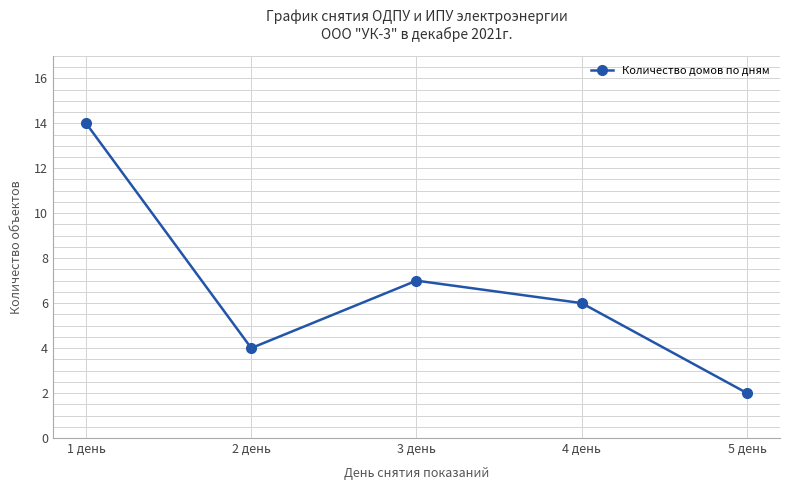

How many values are below 6?

2